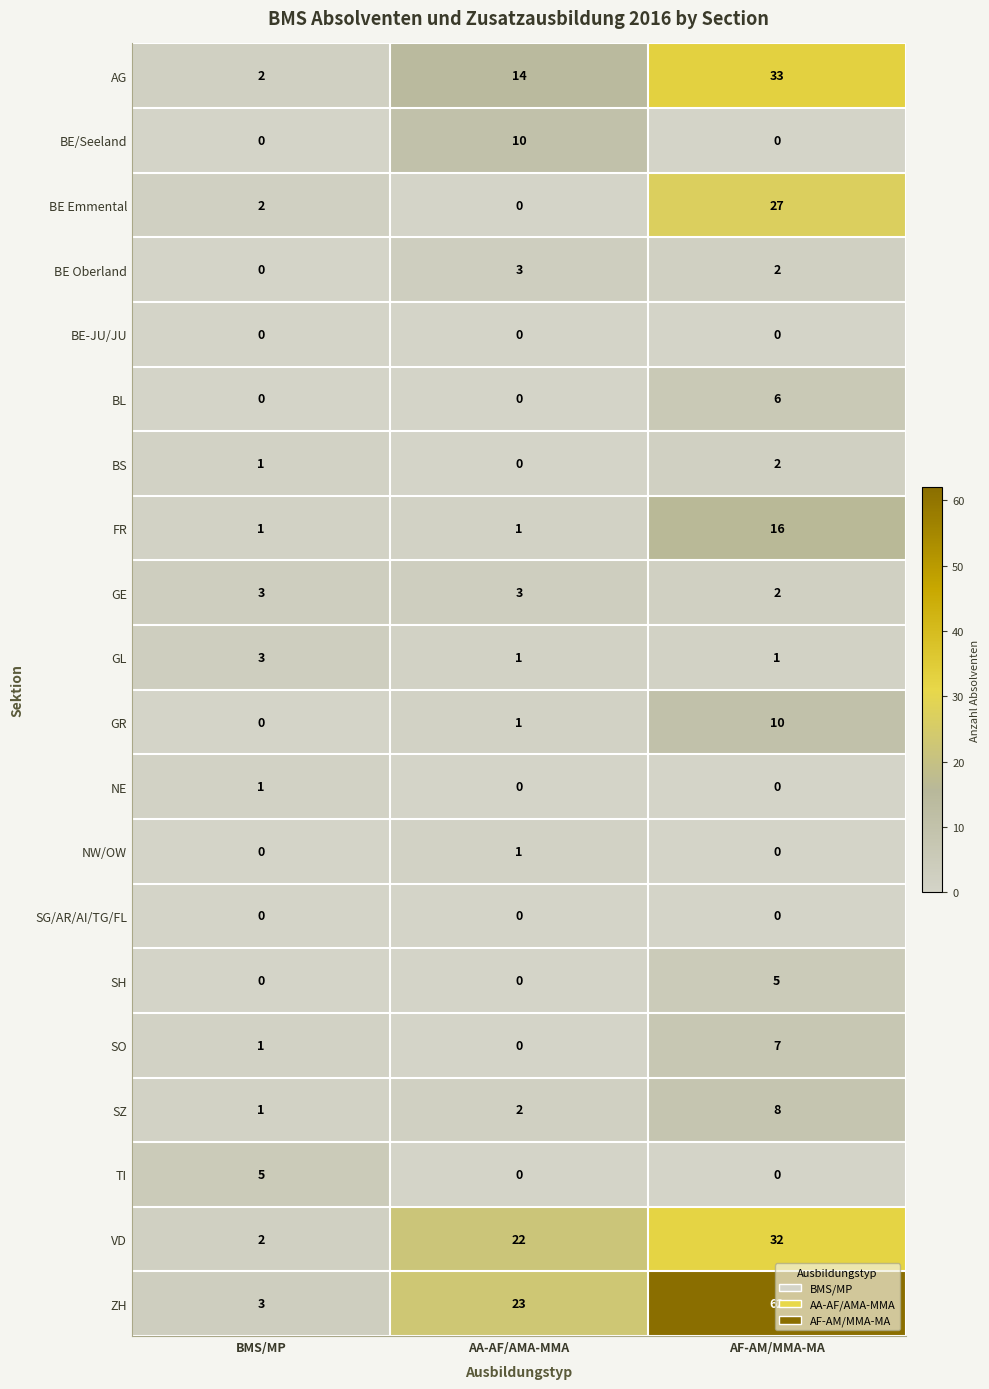

List the labels in order of SO value, smallest first.

AA-AF/AMA-MMA, BMS/MP, AF-AM/MMA-MA